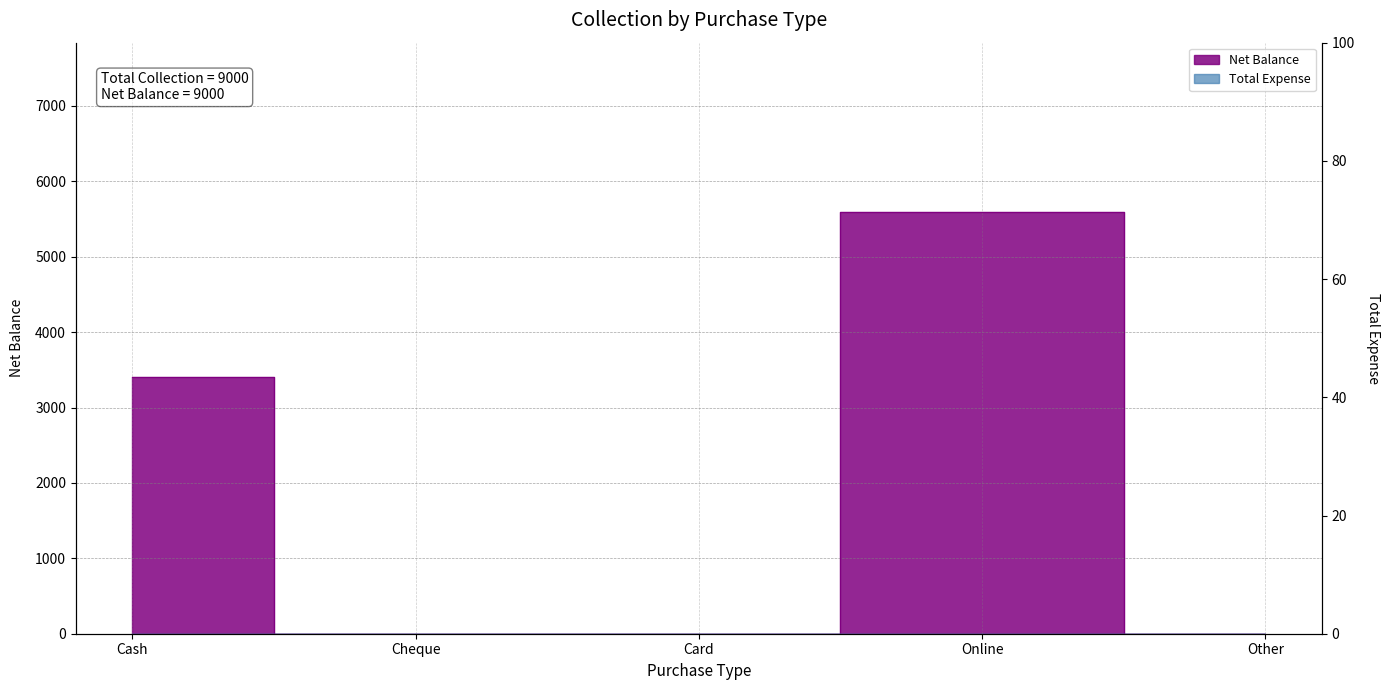

How many lines are shown in the chart?

1